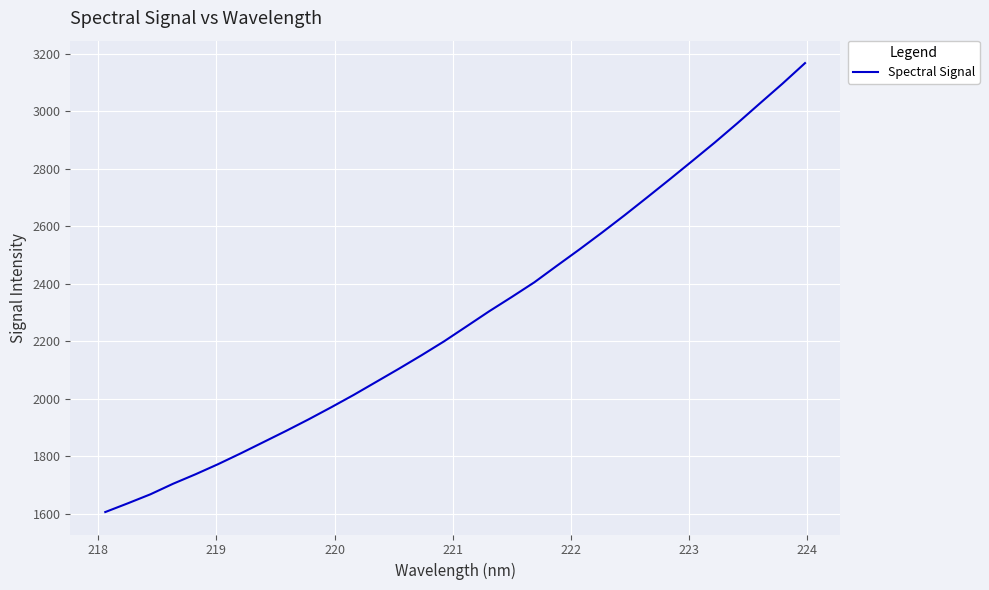

What is the smallest value displayed?

1606.9